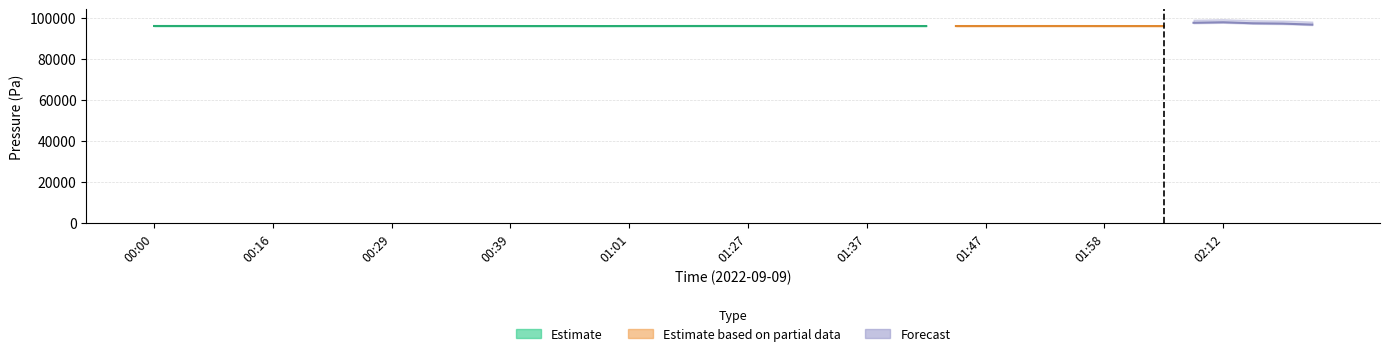

List the labels in order of value, largest first.

01:17, 01:27, 01:06, 00:00, 01:30, 00:32, 00:03, 00:29, 00:11, 01:35, 01:03, 01:52, 00:16, 00:34, 00:14, 00:19, 01:55, 01:50, 02:20, 01:32, 01:40, 00:21, 01:01, 00:37, 02:14, 01:45, 00:39, 02:17, 01:47, 00:56, 02:01, 01:42, 01:37, 01:58, 00:24, 00:47, 02:12, 02:06, 00:58, 02:09